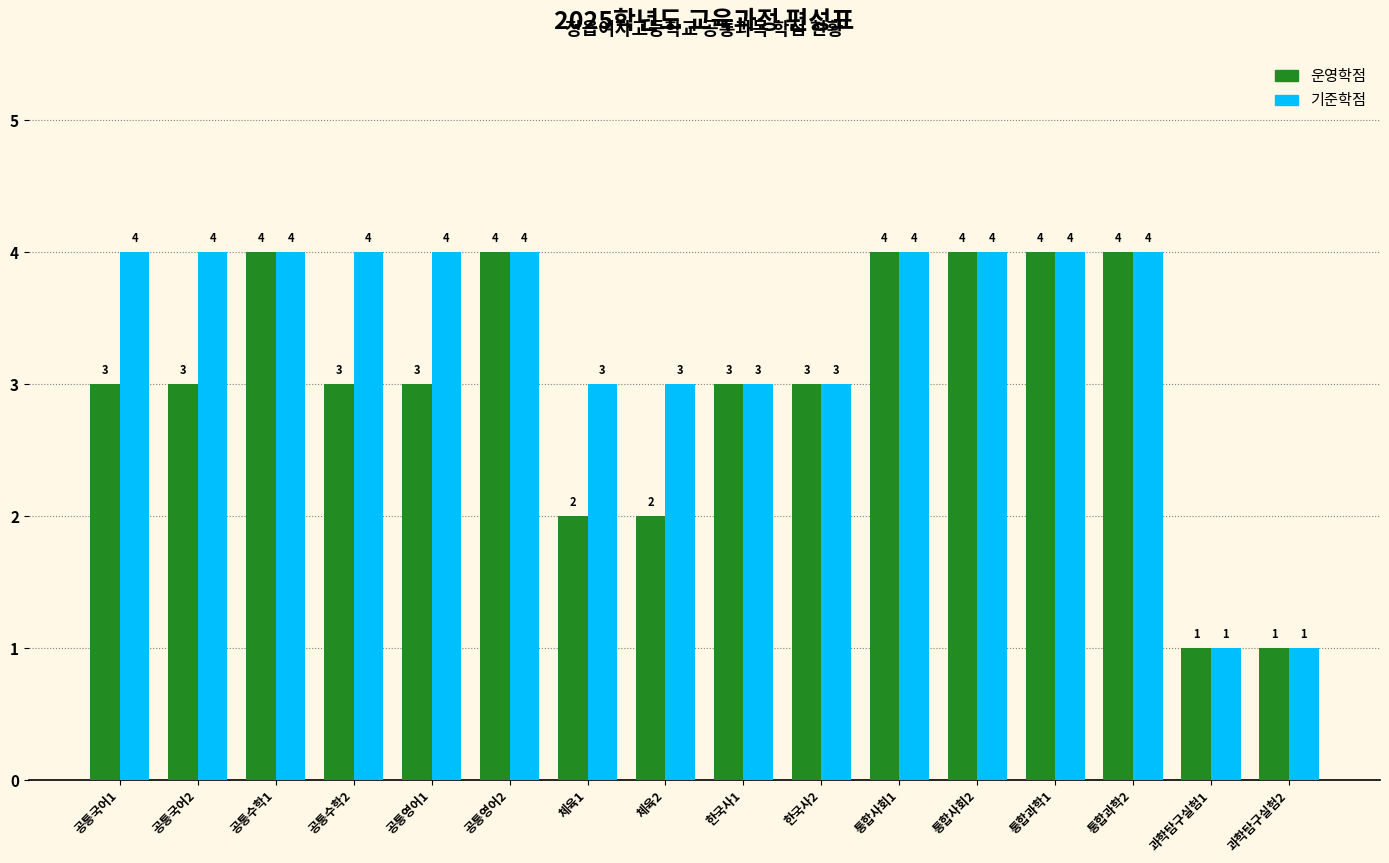

What are all the series names shown in the legend?

운영학점, 기준학점